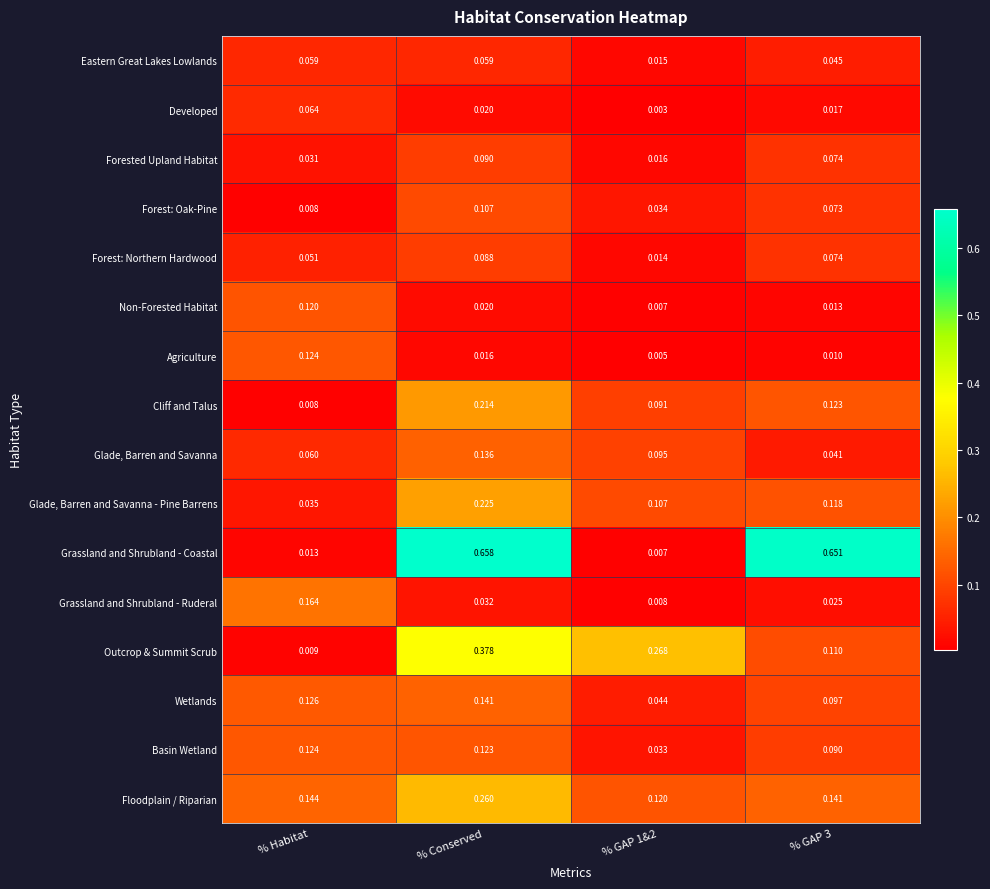

Which series has the largest total across all categories?

Grassland and Shrubland - Coastal